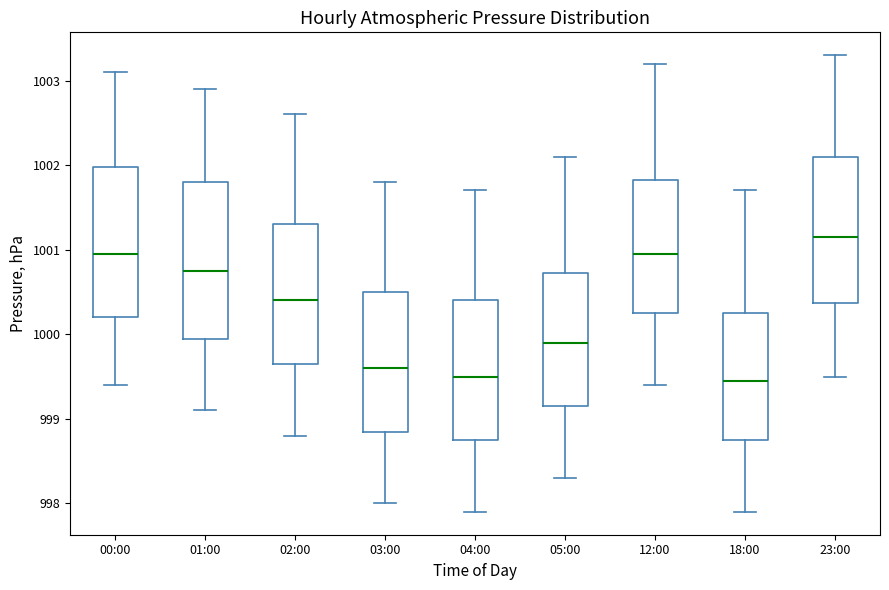

Reading left to right, transcribe this box plot: for each box, give where its median line is, the range the box spans, and where its two whiskers end, as read against the y-axis. The values are not printed on the chart, so give them approximately, as read against the axis.

00:00: median 1001.0, box 1000.2 to 1002.0, whiskers 999.4 to 1003.1
01:00: median 1000.8, box 1000.0 to 1001.8, whiskers 999.1 to 1002.9
02:00: median 1000.4, box 999.7 to 1001.3, whiskers 998.8 to 1002.6
03:00: median 999.6, box 998.9 to 1000.5, whiskers 998.0 to 1001.8
04:00: median 999.5, box 998.8 to 1000.4, whiskers 997.9 to 1001.7
05:00: median 999.9, box 999.2 to 1000.7, whiskers 998.3 to 1002.1
12:00: median 1001.0, box 1000.3 to 1001.8, whiskers 999.4 to 1003.2
18:00: median 999.5, box 998.8 to 1000.3, whiskers 997.9 to 1001.7
23:00: median 1001.2, box 1000.4 to 1002.1, whiskers 999.5 to 1003.3